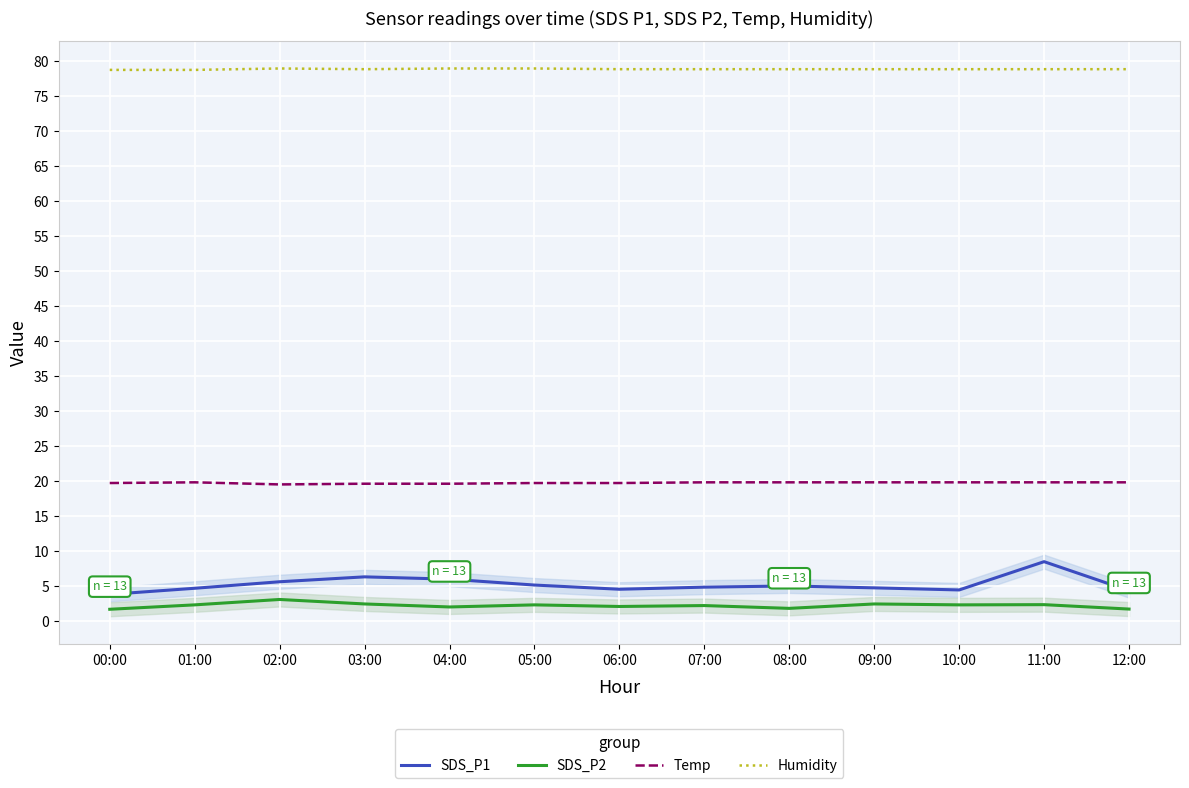

At which label is Temp closest to 19?

02:00